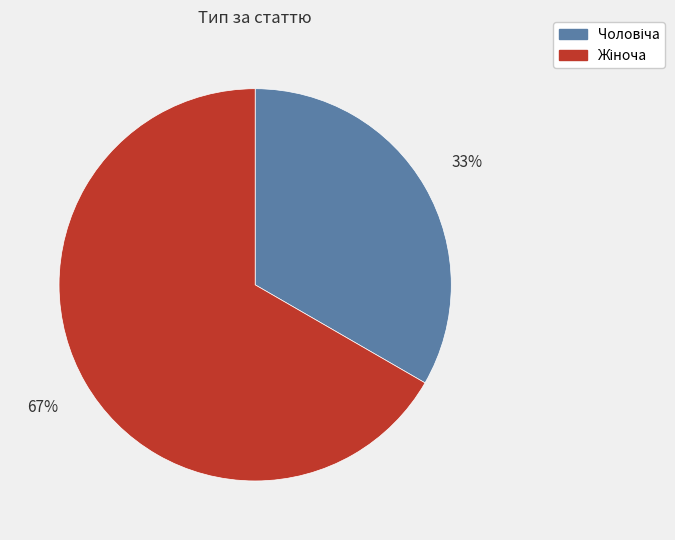

Is there a majority slice in this chart?

Yes